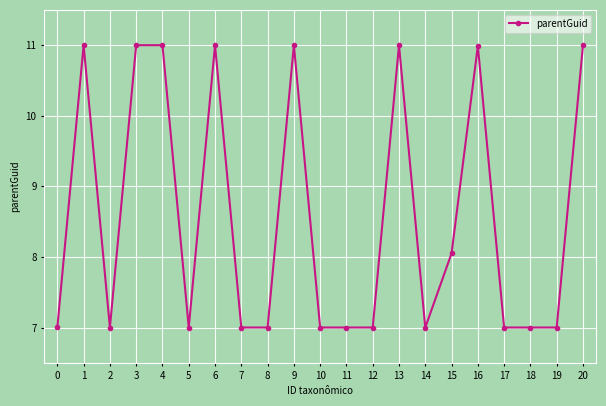

Is it true that the value at 12 is 10.6?

False